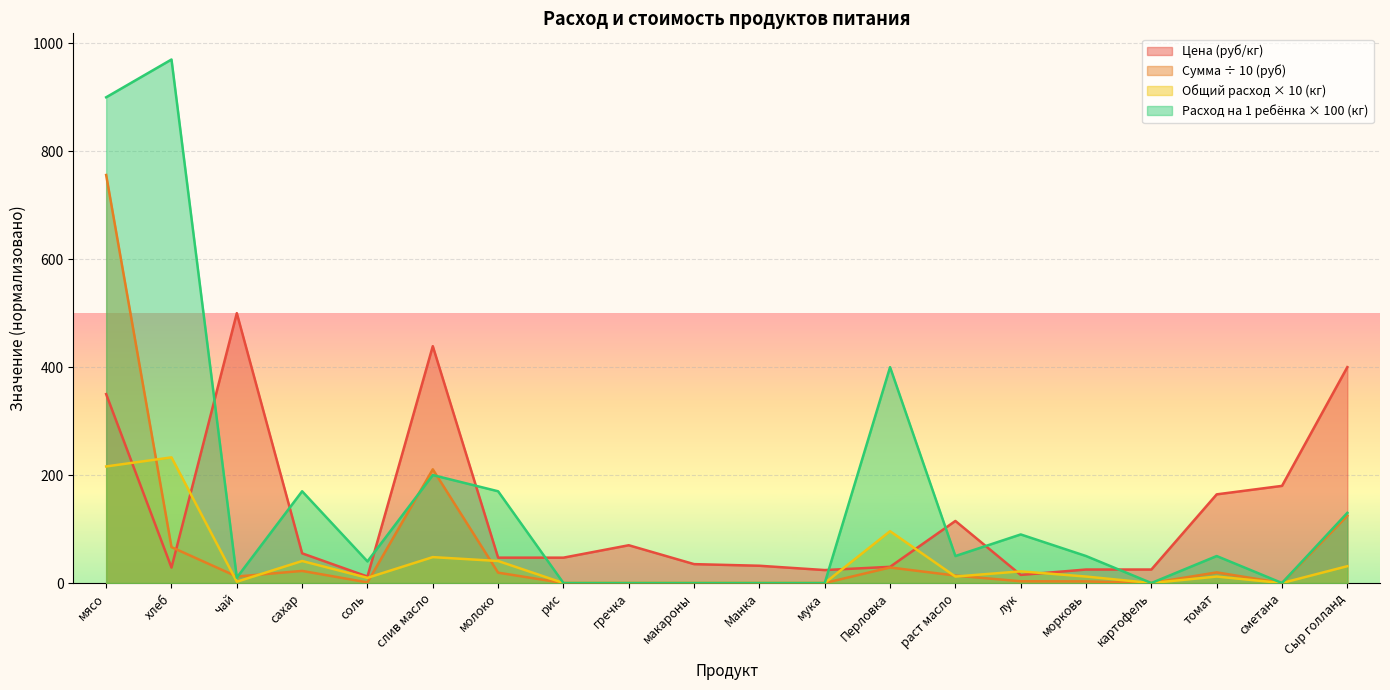

How many distinct data groups are displayed?

4